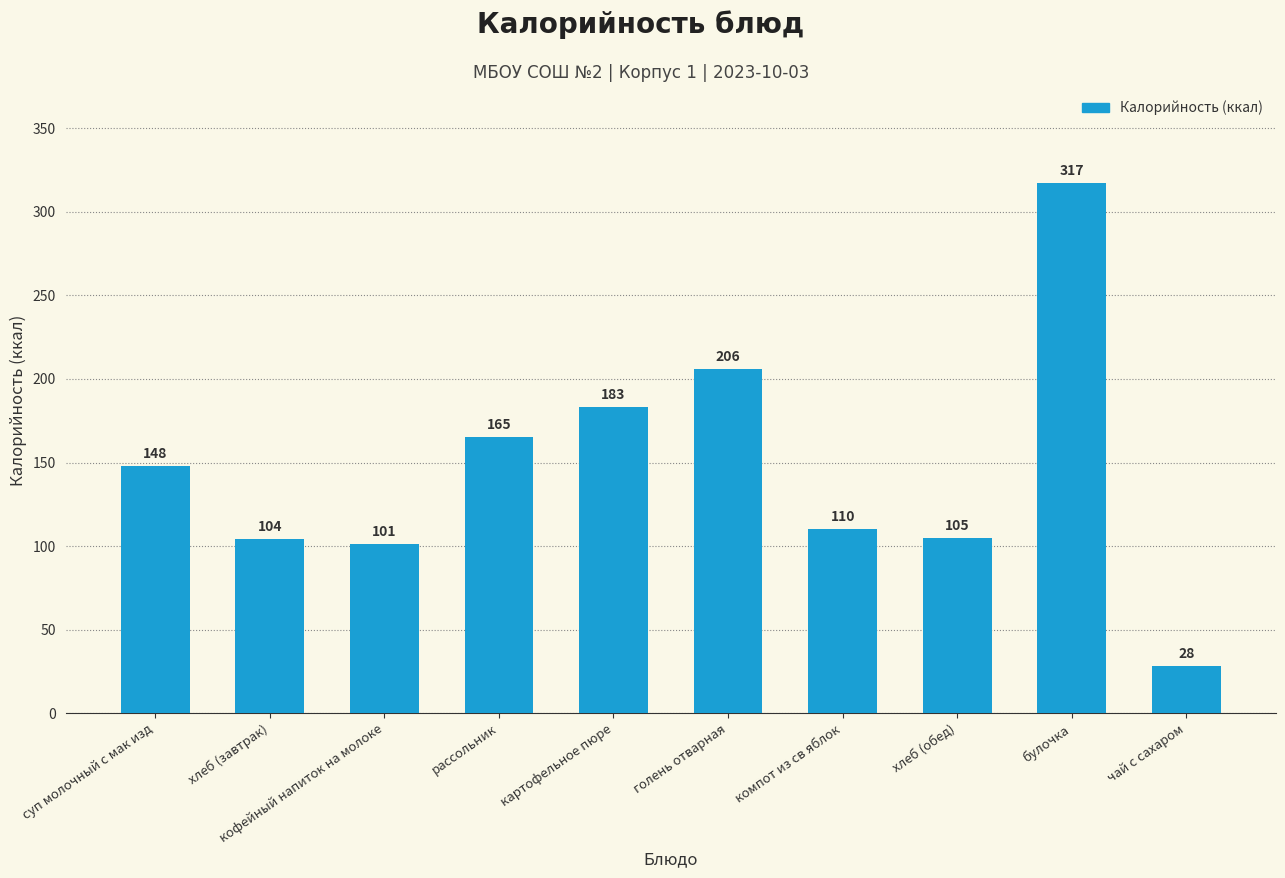

Which has a higher value, картофельное пюре or хлеб (завтрак)?

картофельное пюре